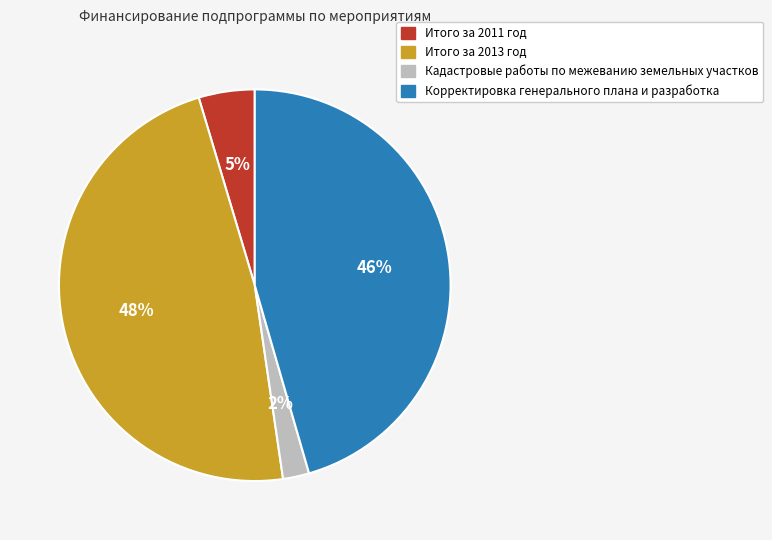

Count the number of slices in the pie.

4